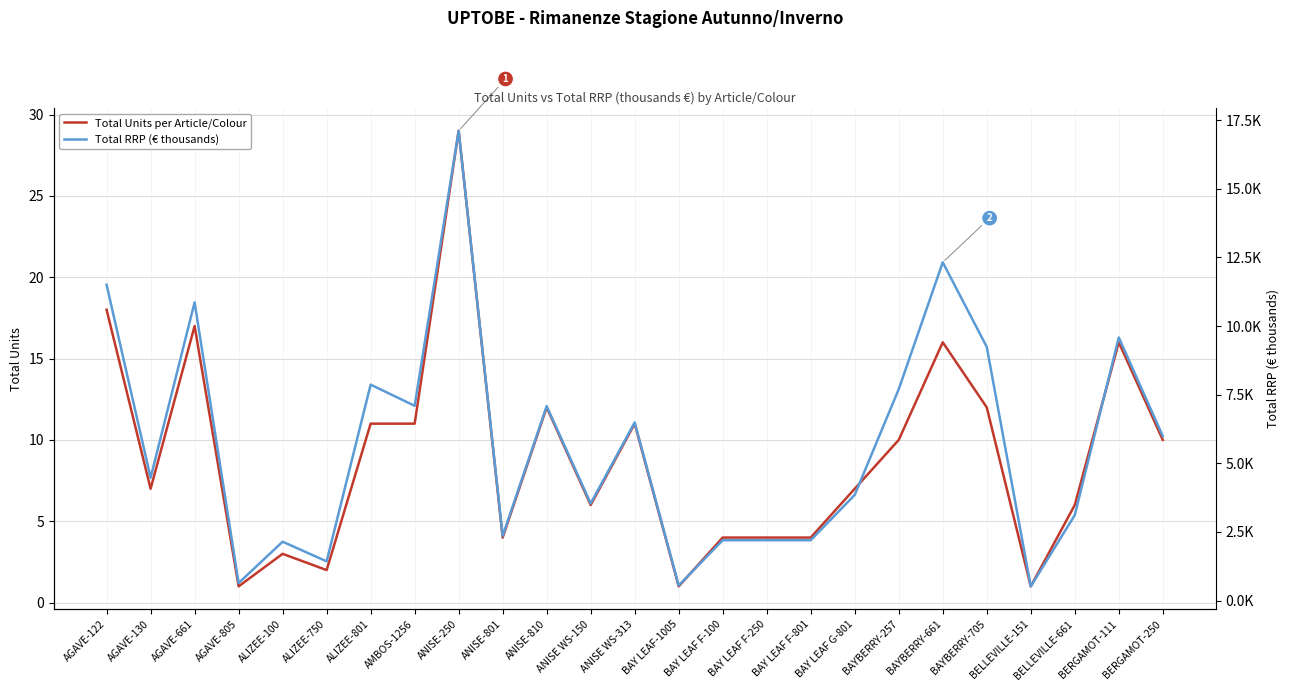

Is the value of Total RRP (€ thousands) at AMBOS-1256 greater than the value of Total Units per Article/Colour at BAY LEAF F-250?

Yes